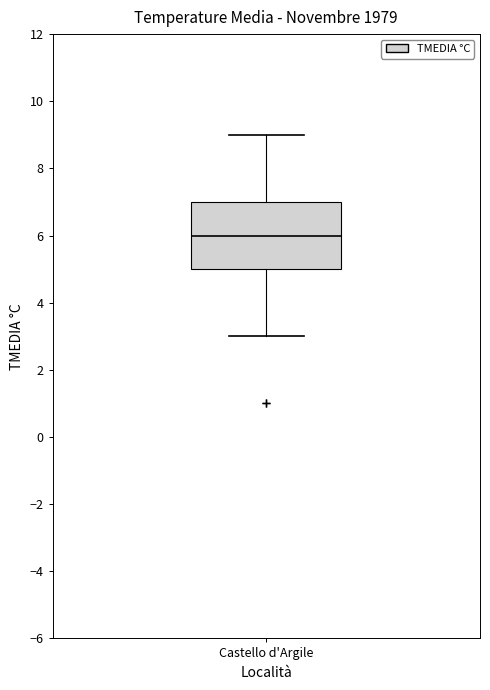

Read this box plot against the y-axis: the position of the median line, the range covered by the box, and the ends of both whiskers. The values are not printed on the chart, so give them approximately, as read against the axis.

median 6, box 5 to 7, whiskers 3 to 9